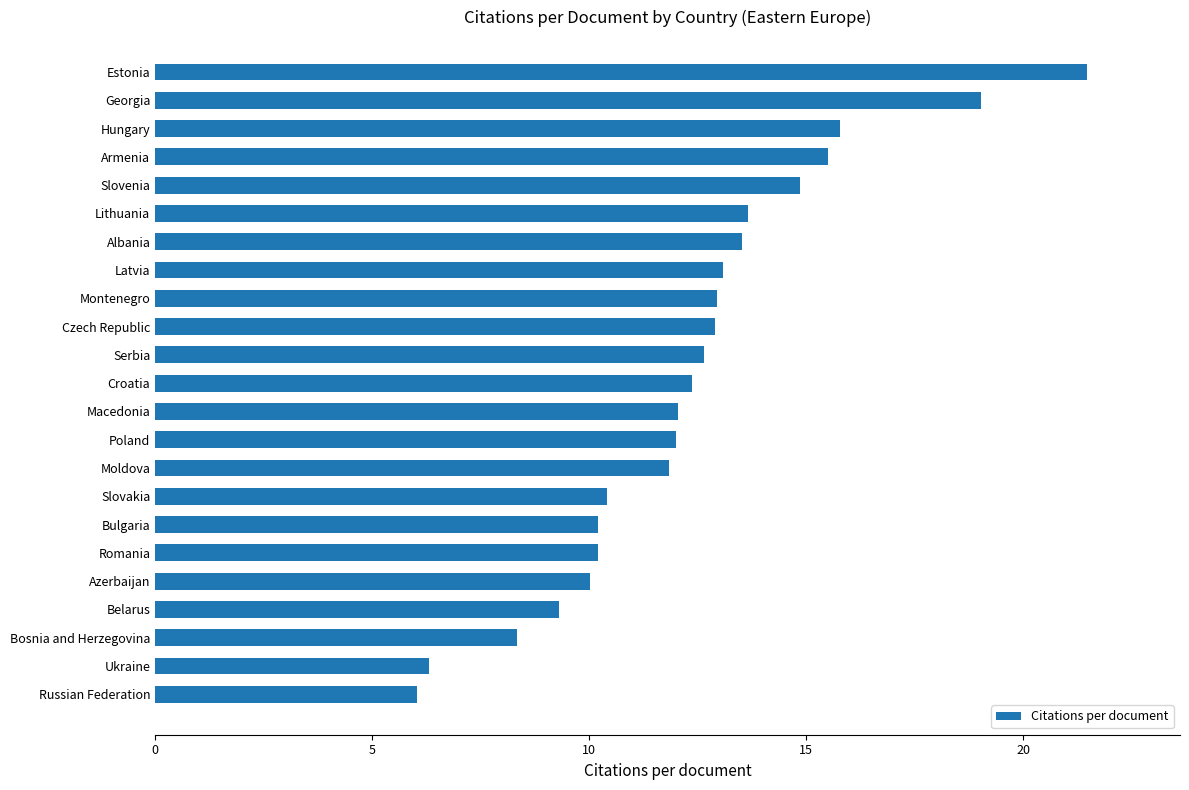

The chart shows a value of 6.3 at Ukraine. True or false?

True